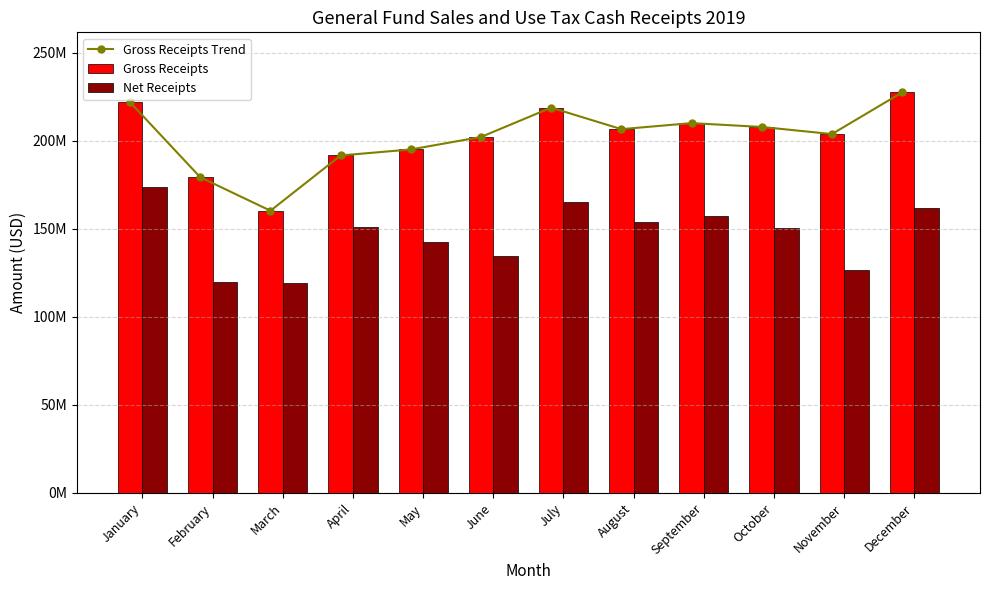

Between February and May, which series saw the biggest shift?

Net Receipts